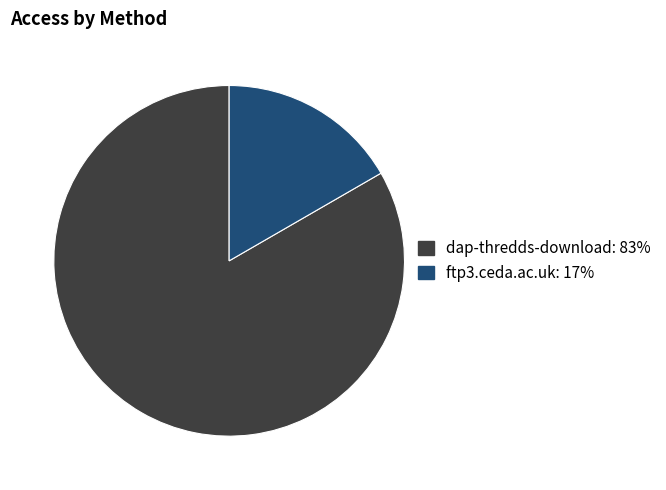

How many segments does this pie chart have?

2